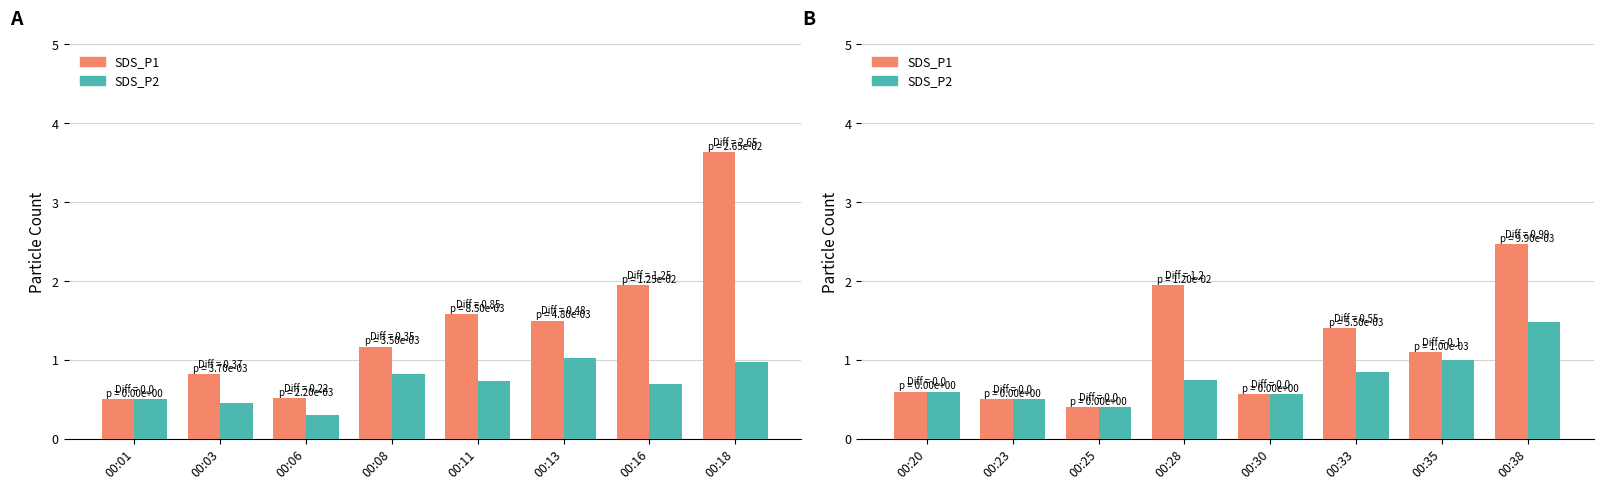

What is the value of the SDS_P2 bar at the 7th from the left?

1.0